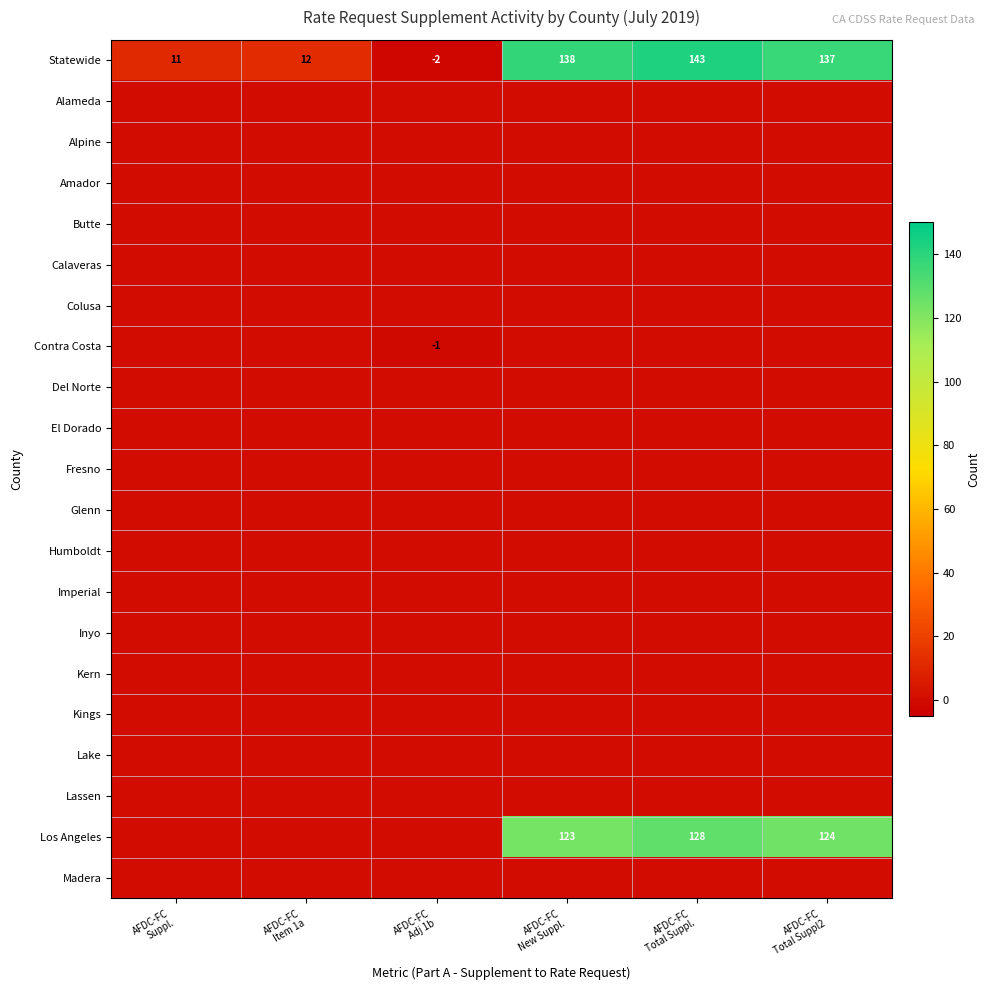

Which series has the widest spread of values?

Statewide